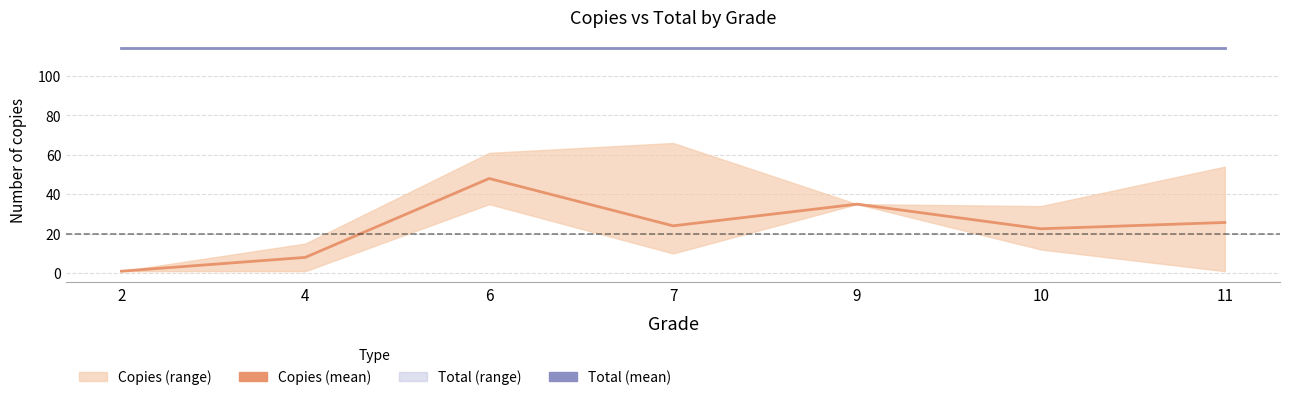

What is the maximum value shown in the chart?

114.0